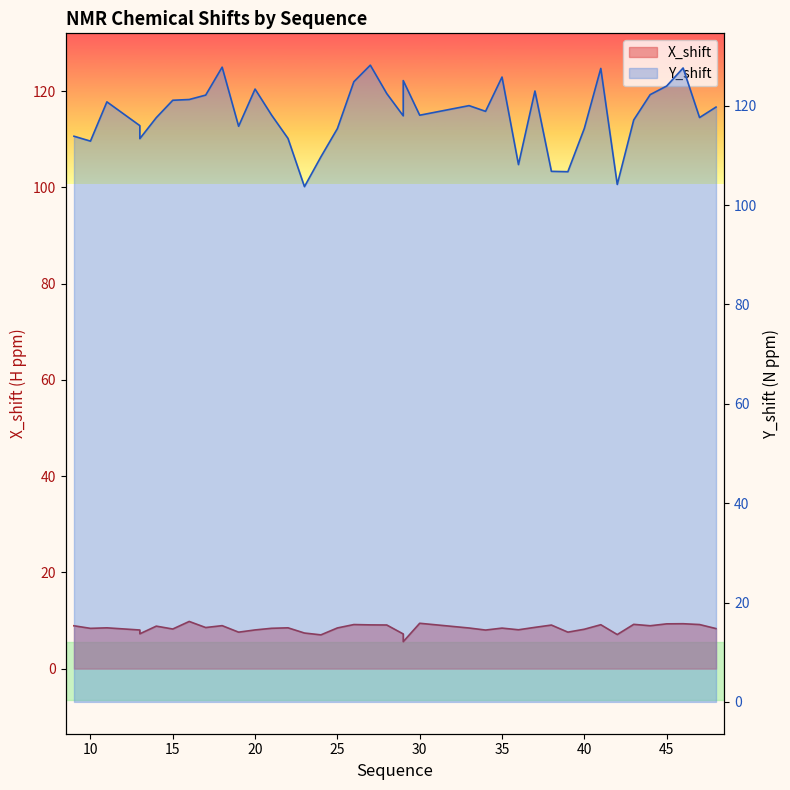

What is the highest value of the X_shift series?

9.8